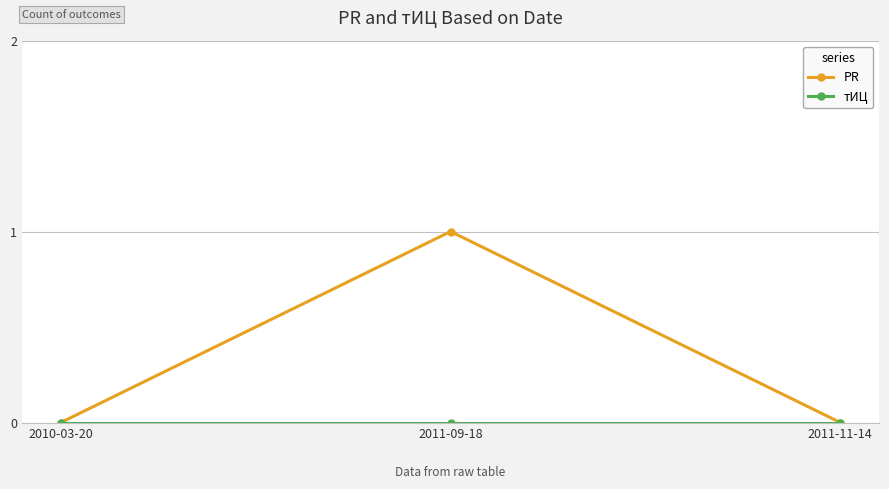

Is it true that PR equals 0 at 2010-03-20?

True